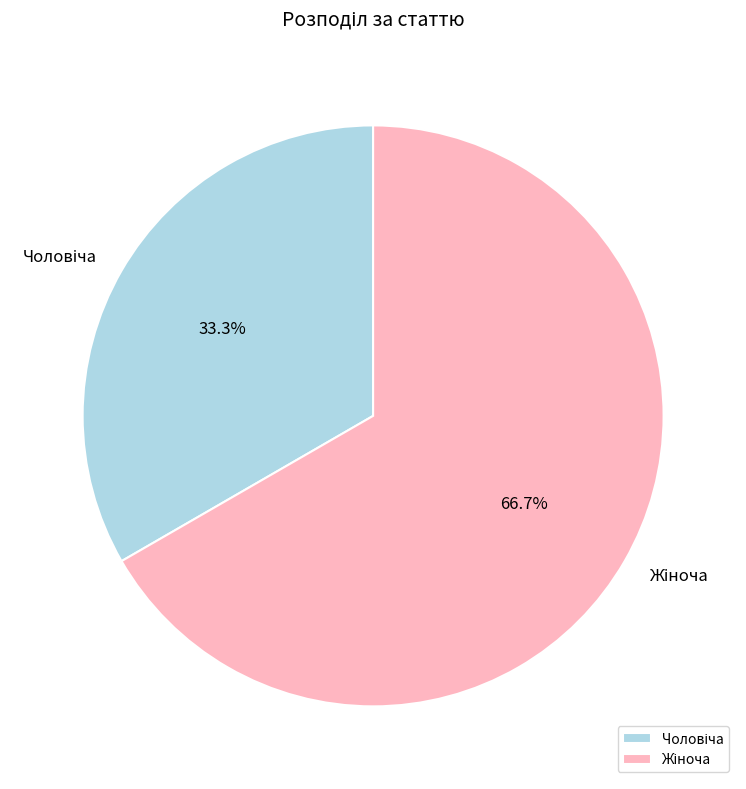

Count the number of slices in the pie.

2